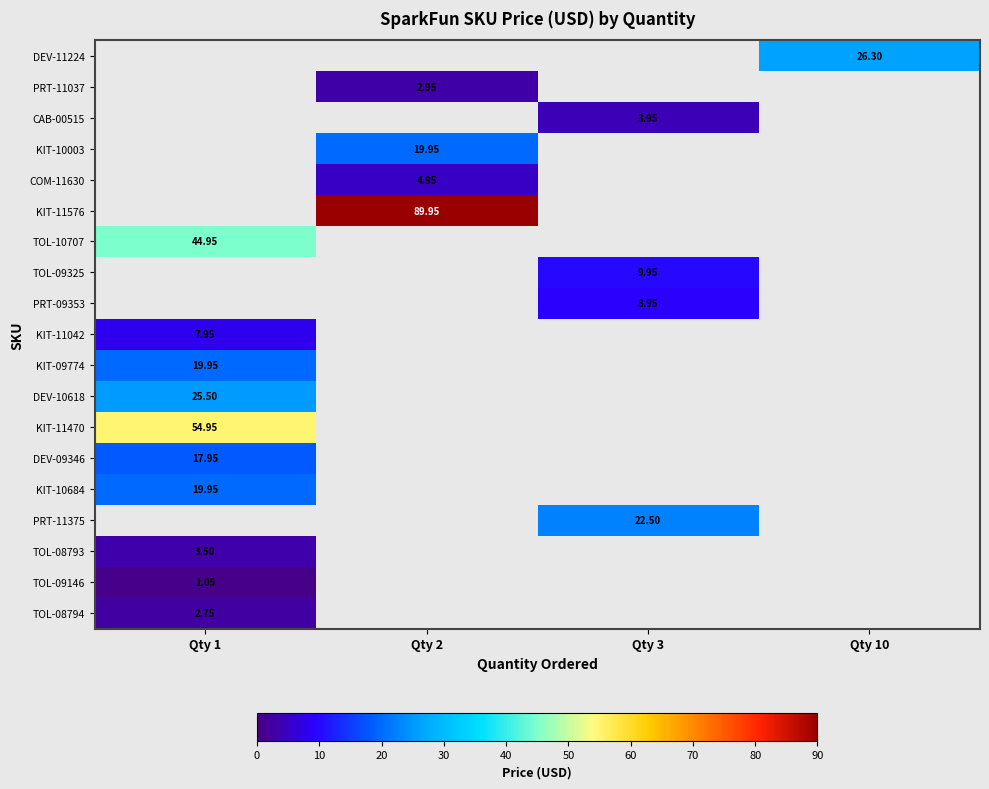

How many positive values does the KIT-09774 series have?

1